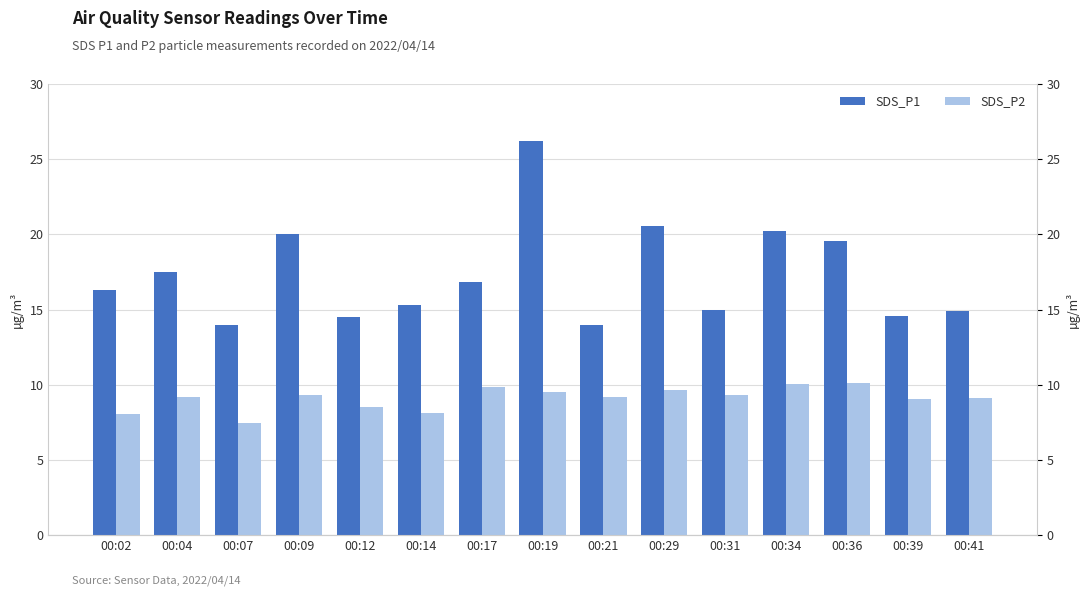

What is the average value of the SDS_P2 series?

9.1